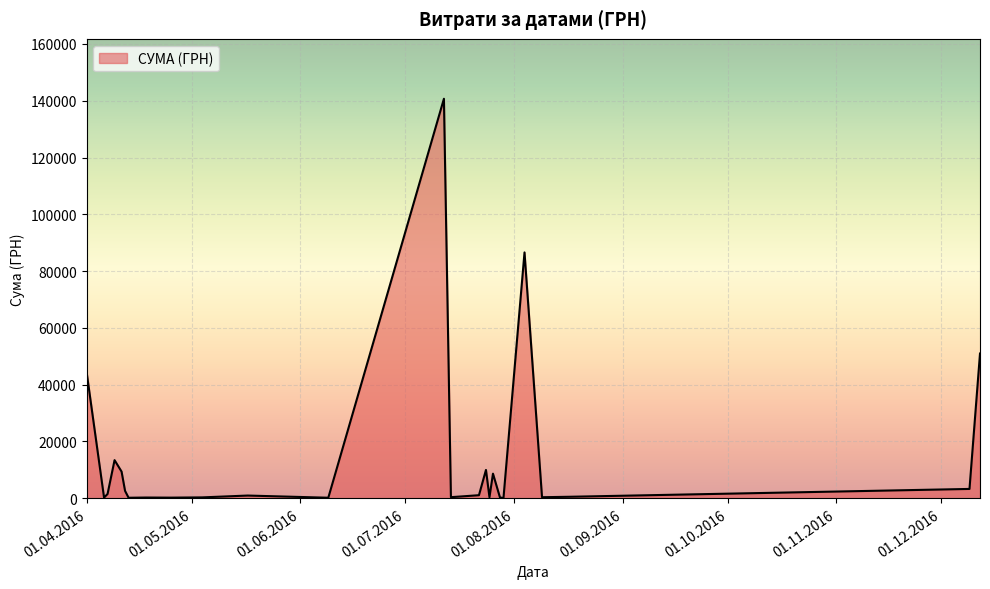

What is the maximum value shown in the chart?

140706.2